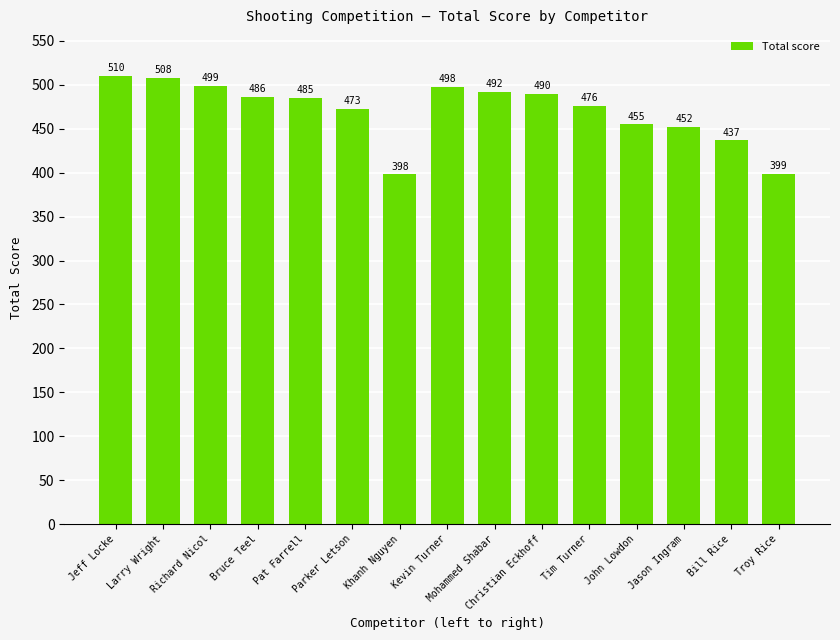

Reading right to left, transcribe all the data shown in this chart.

399	437	452	455	476	490	492	498	398	473	485	486	499	508	510